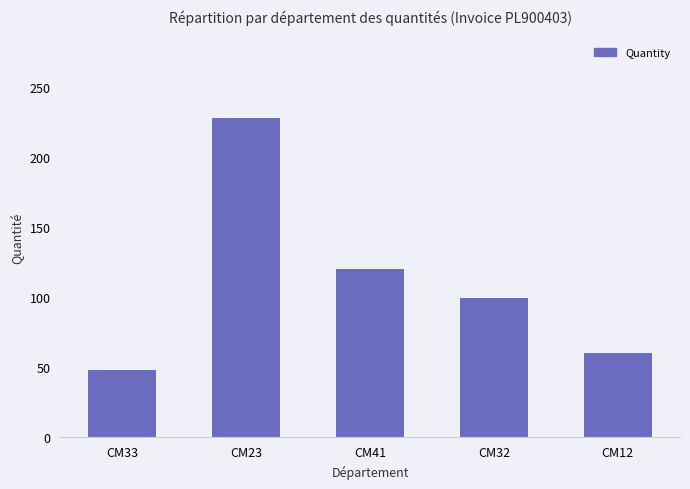

What is the minimum value shown in the chart?

48